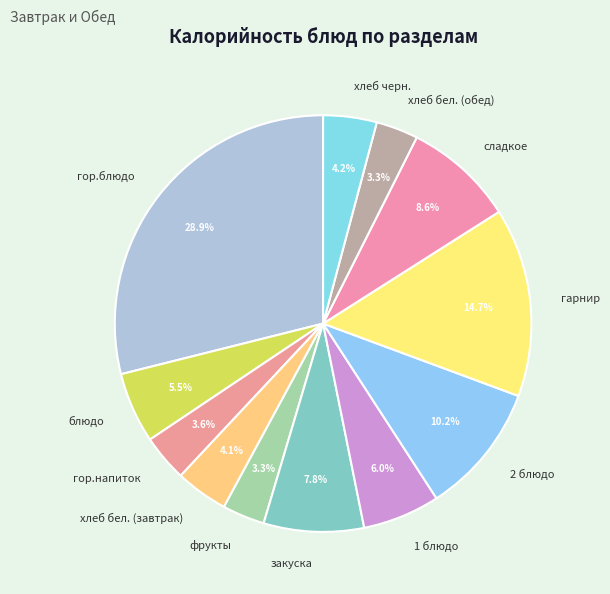

Approximately how many times larger is the value at гарнир compared to хлеб бел. (завтрак)?

3.6